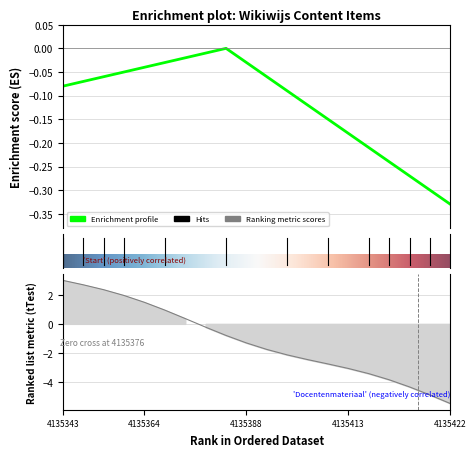

Is it true that the value at 4135343 is 4.6?

False